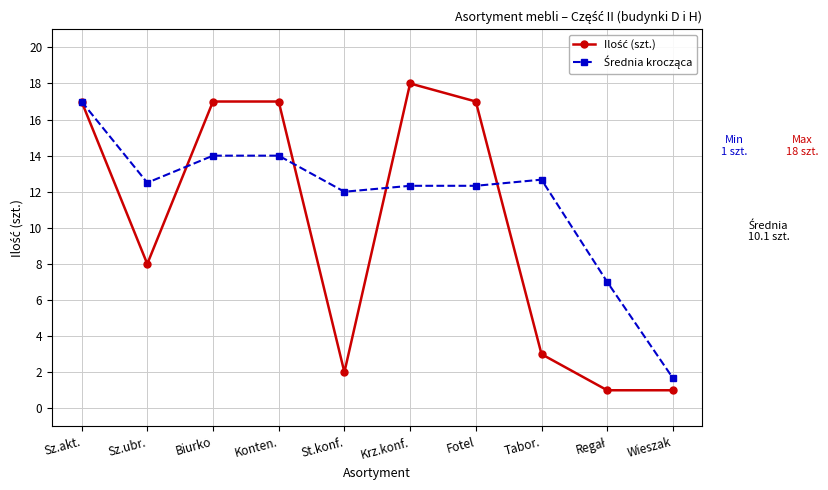

What is the greatest value displayed?

18.0